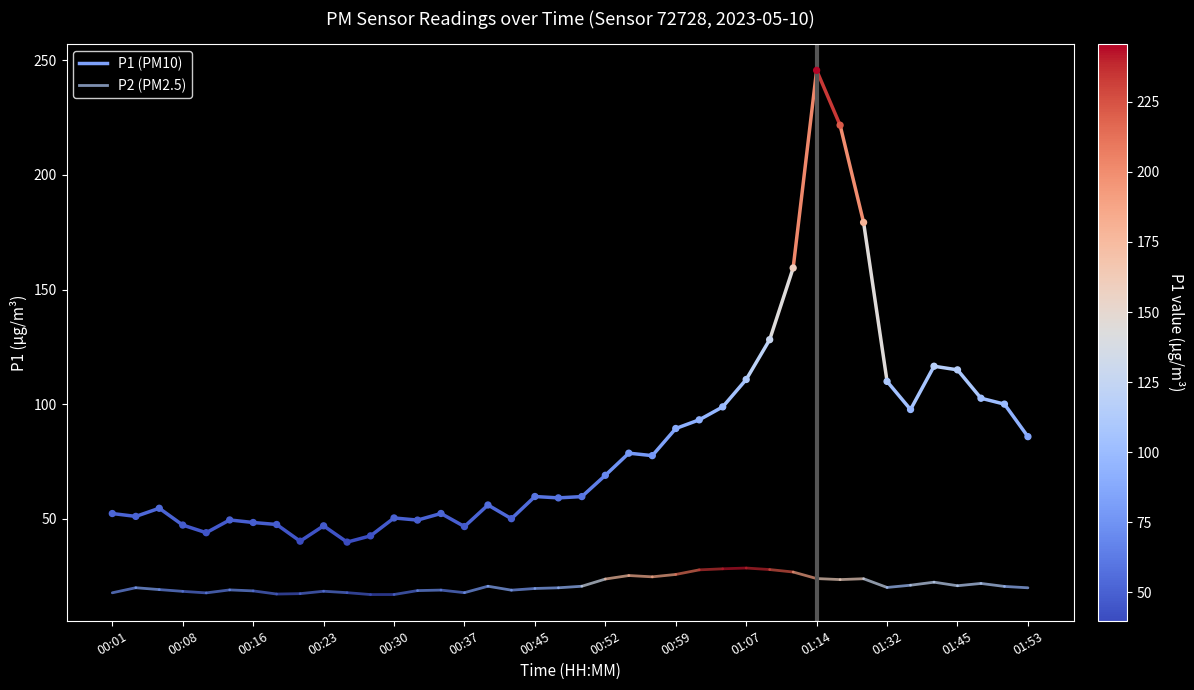

What is the range of Y values (max minus min)?

205.7